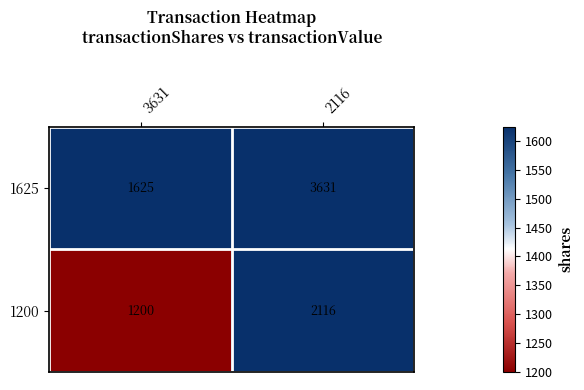

What is the average value of the 1625 series?

2628